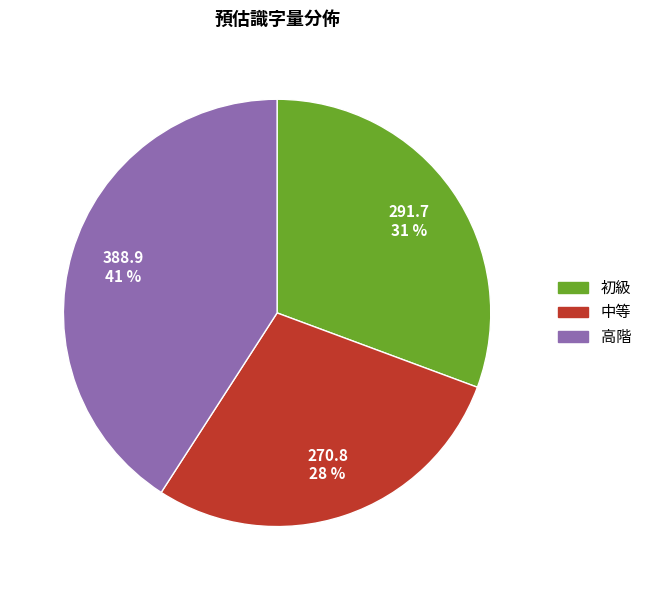

To the nearest percent, what is the average slice percentage?

33%